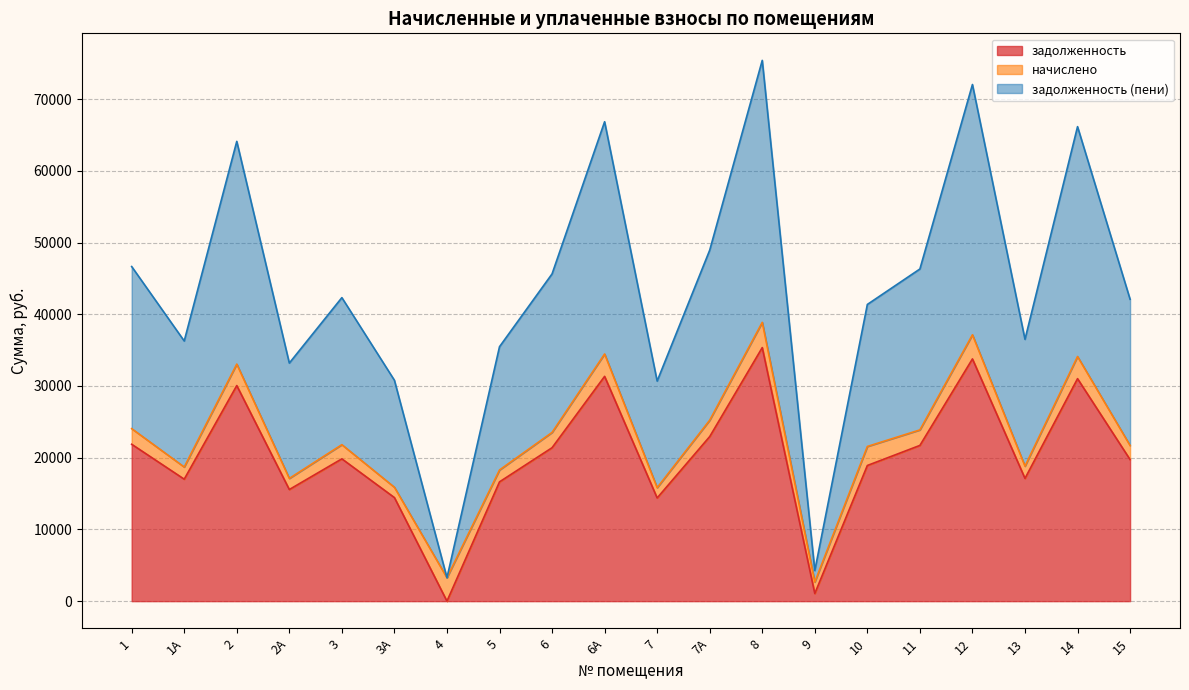

Does the chart display data point markers on the line(s)?

No